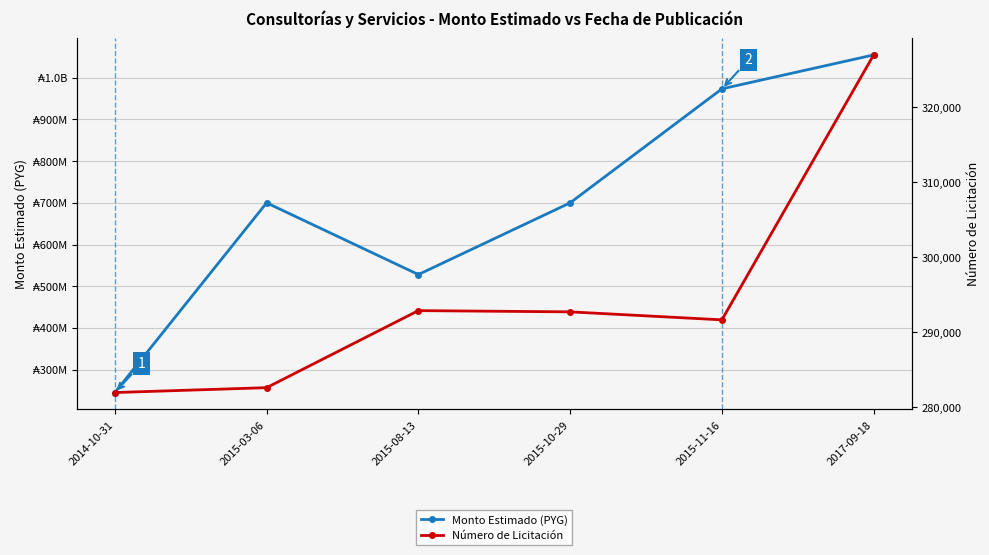

How many data points in Número de Licitación are less than 292700?

3